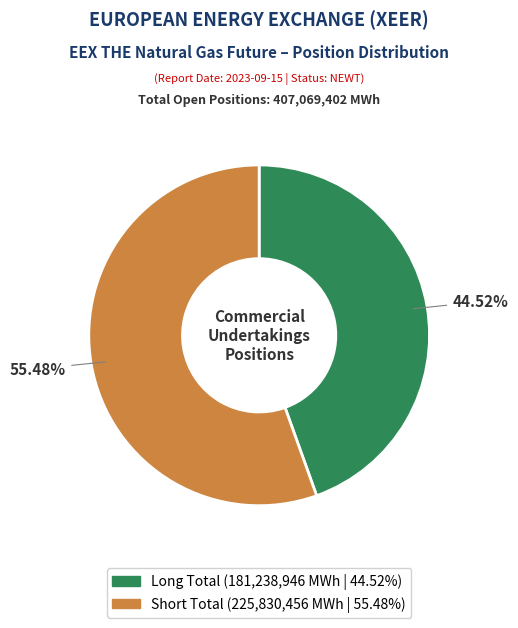

Does any single category account for the majority?

Yes